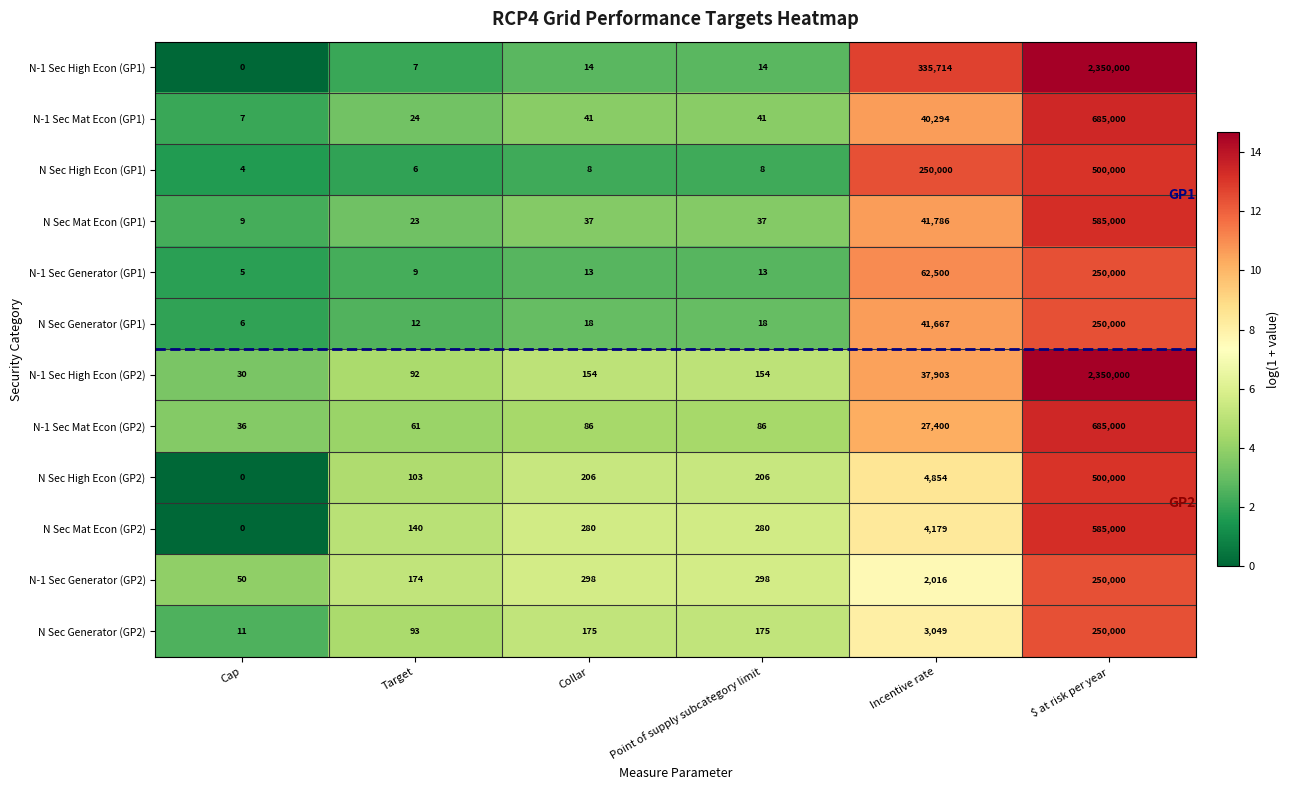

What is the difference between the maximum and minimum values in the N Sec Mat Econ (GP1) series?

584991